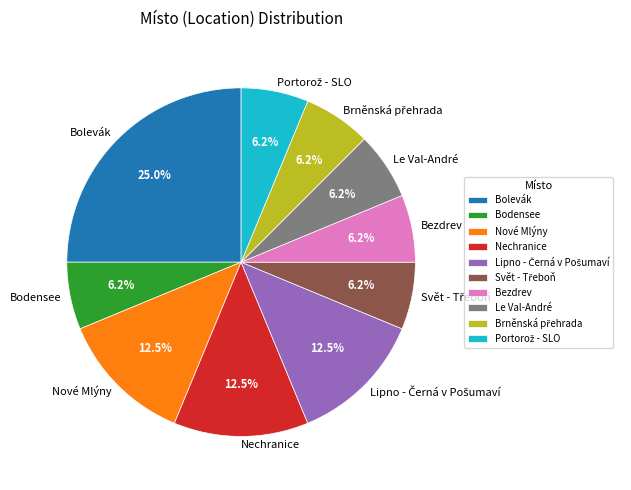

Is Bodensee the majority of the pie?

No